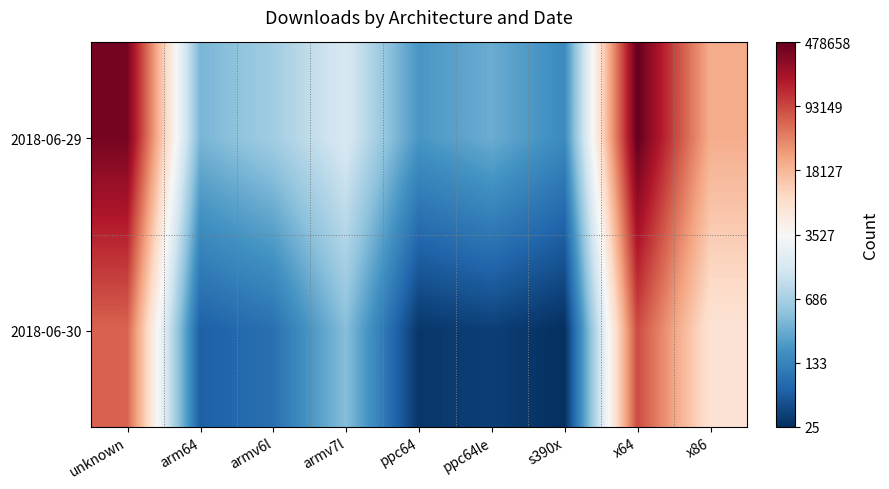

What is the spread (max minus min) of values at arm64?

1.7